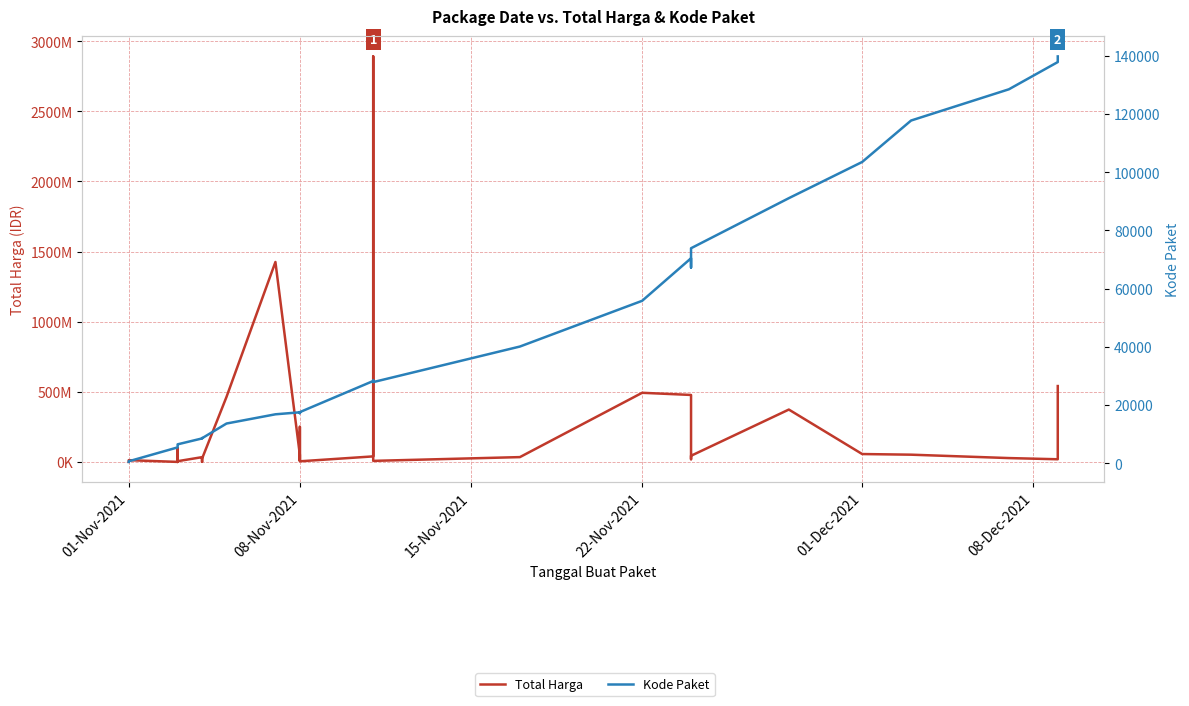

What is the minimum value for Kode Paket?

464